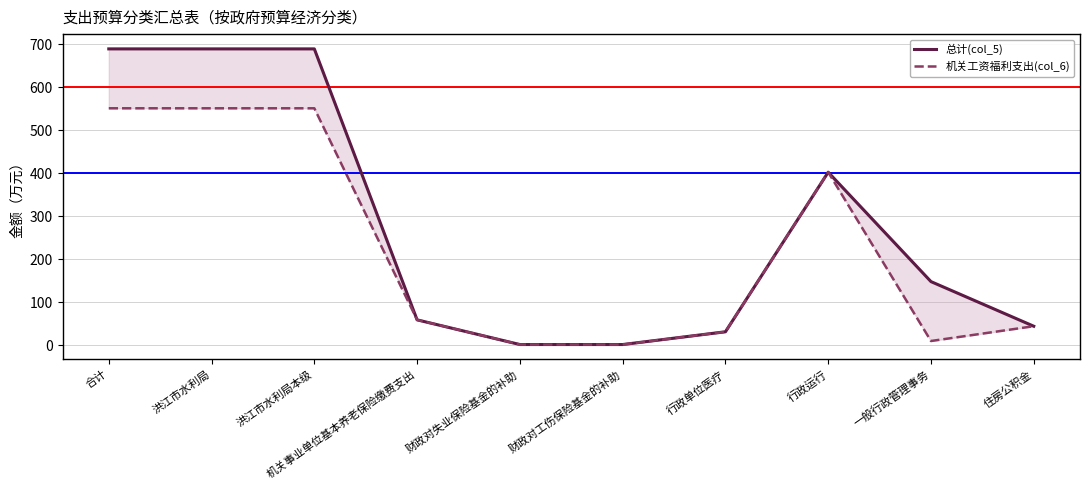

True or false: 总计(col_5) and 机关工资福利支出(col_6) intersect in this chart.

False